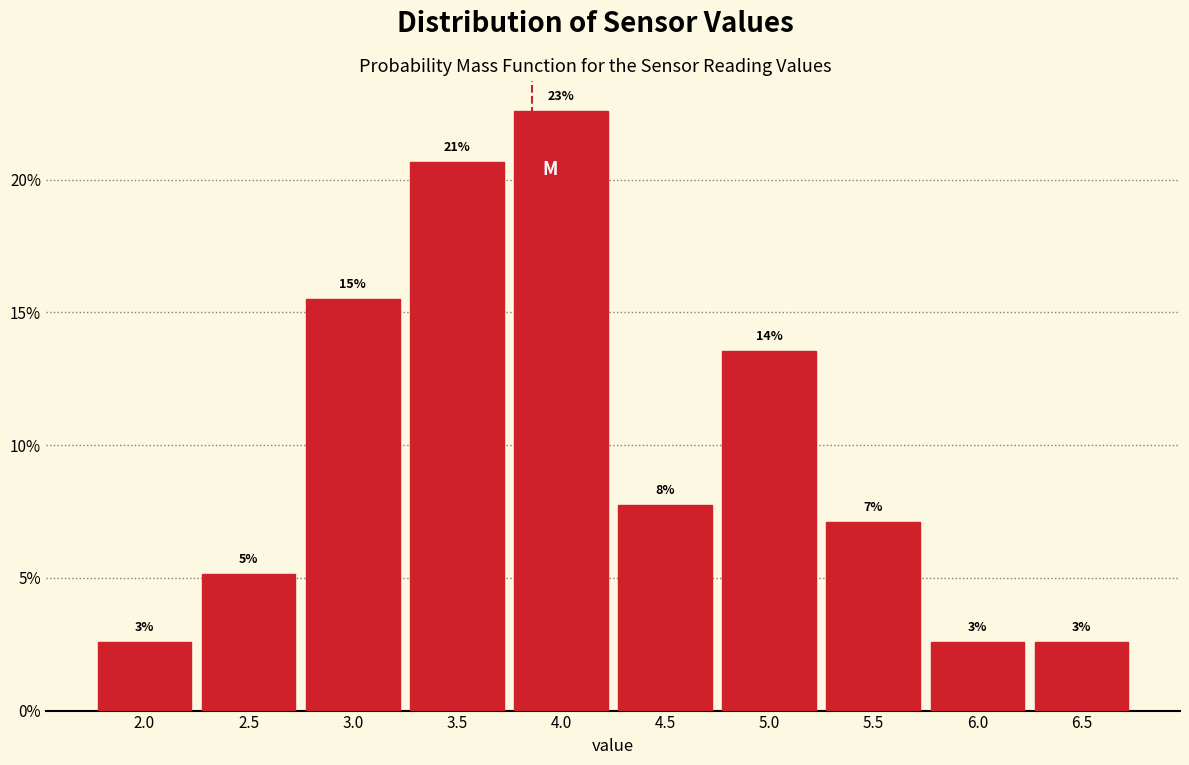

How many bars are there in total?

10